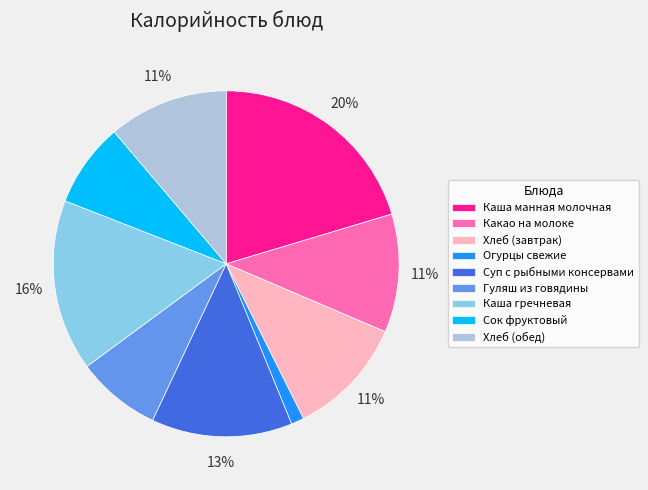

Which slice is the smallest?

Огурцы свежие